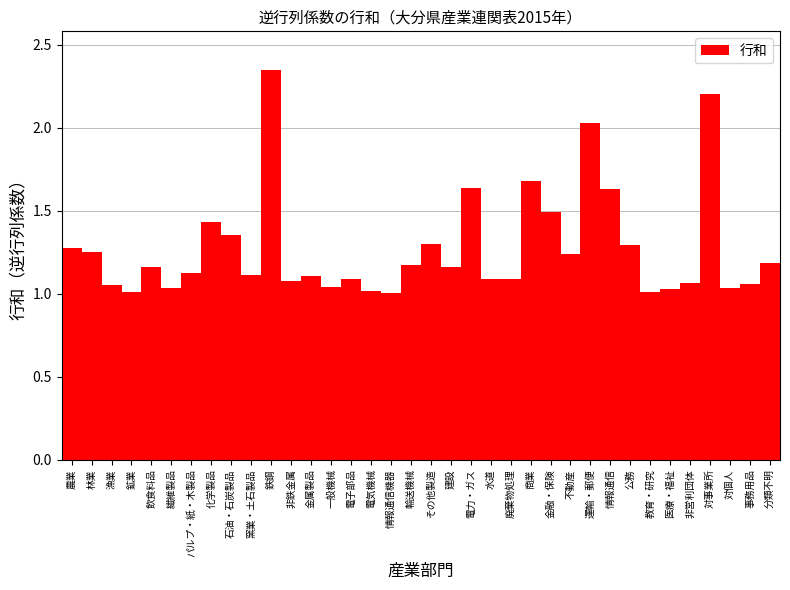

What is the sum of the values at 漁業 and 金属製品?

2.2